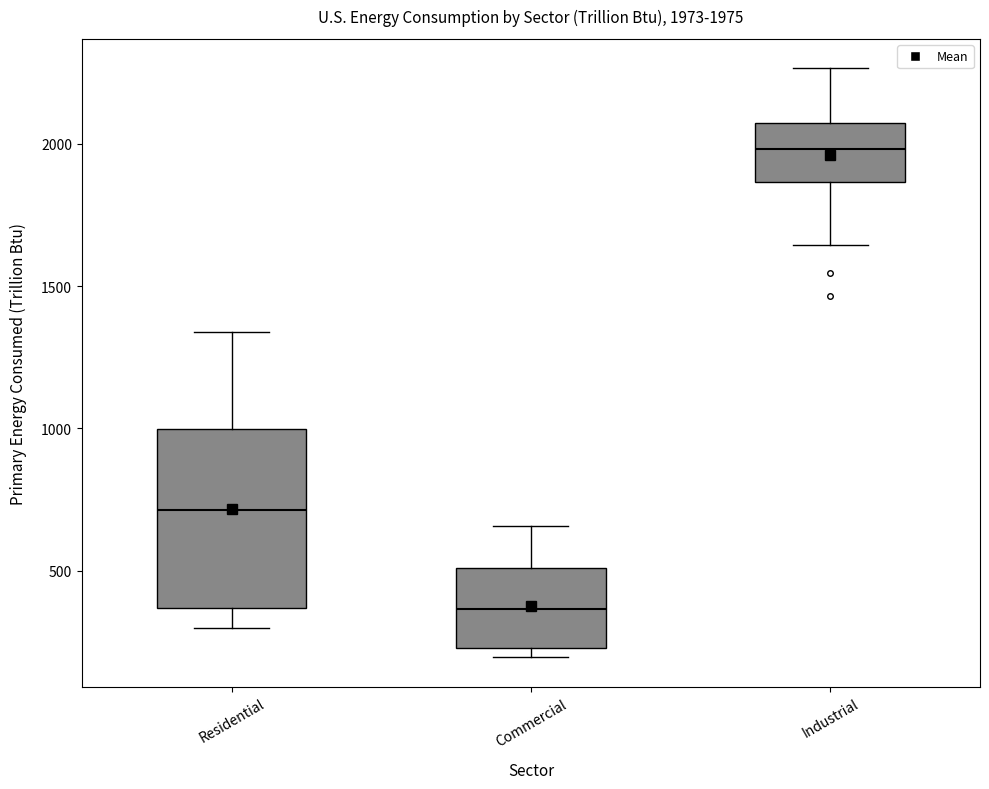

Which box has the lowest median line?

Commercial